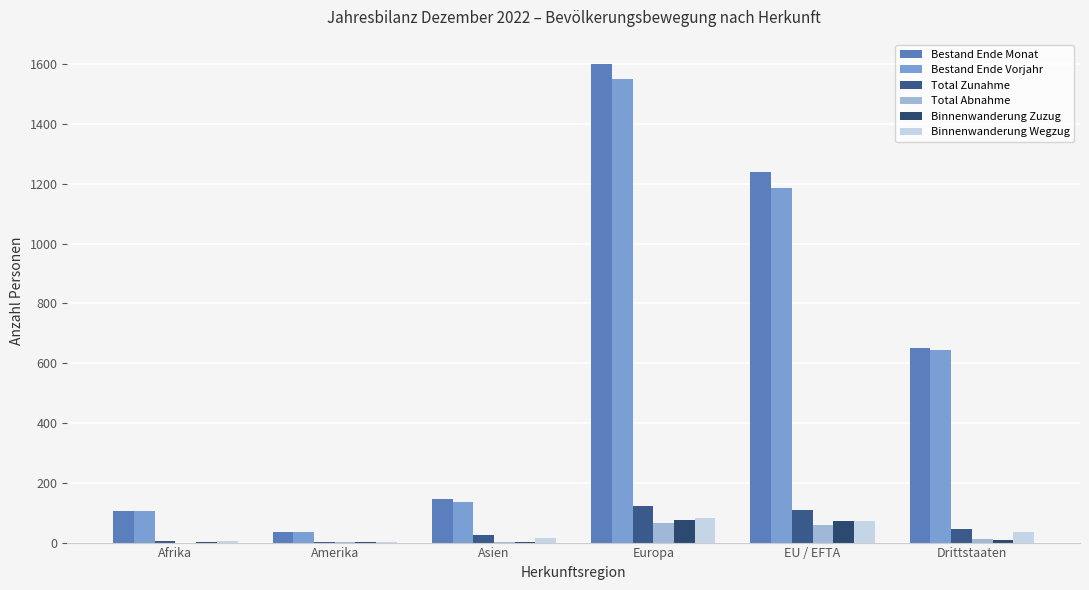

Which has a higher value, Europa or Afrika?

Europa